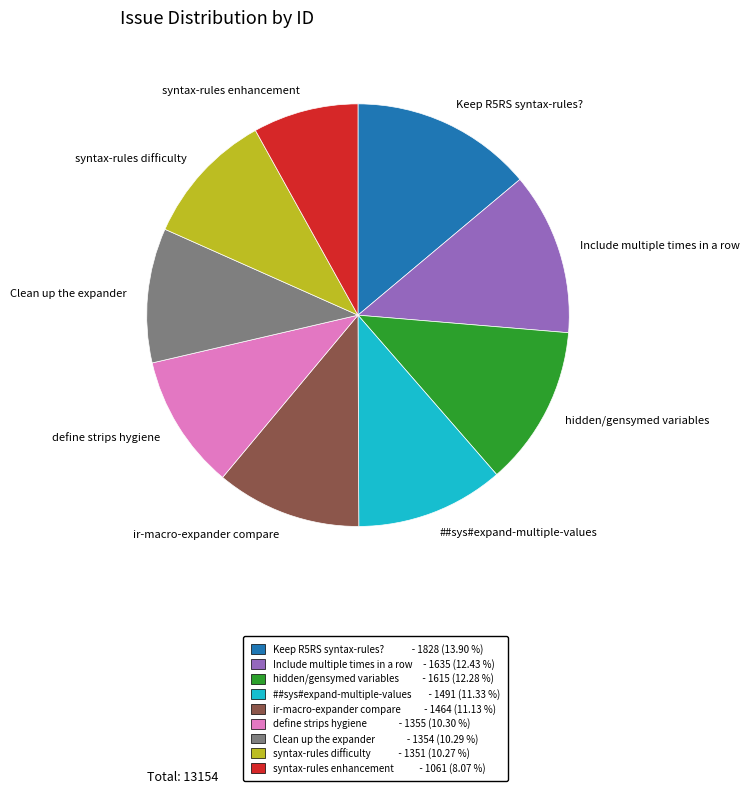

The syntax-rules enhancement slice represents 8% of the pie. True or false?

True